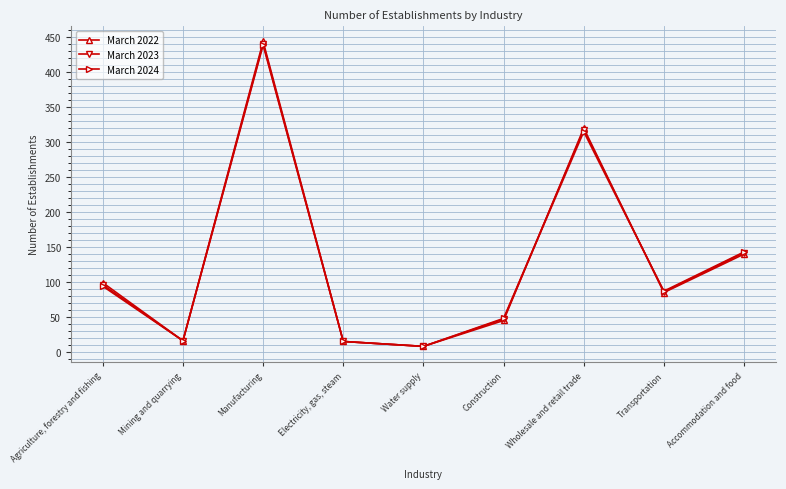

After their last crossing, which series has the higher values: March 2022 or March 2023?

March 2023